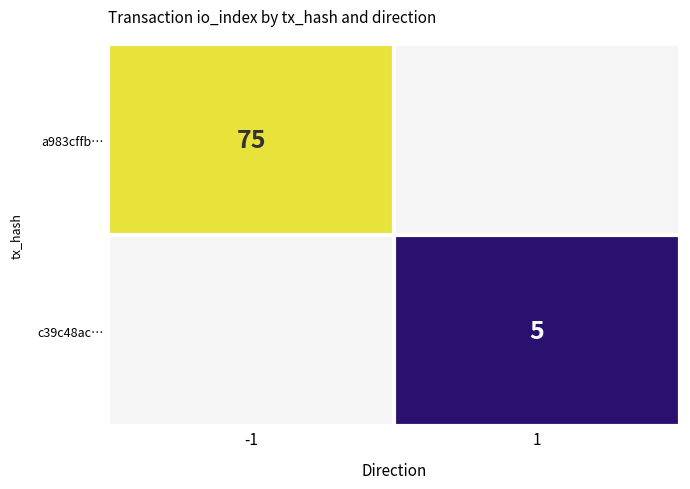

The a983cffb… series shows 131 at -1. True or false?

False